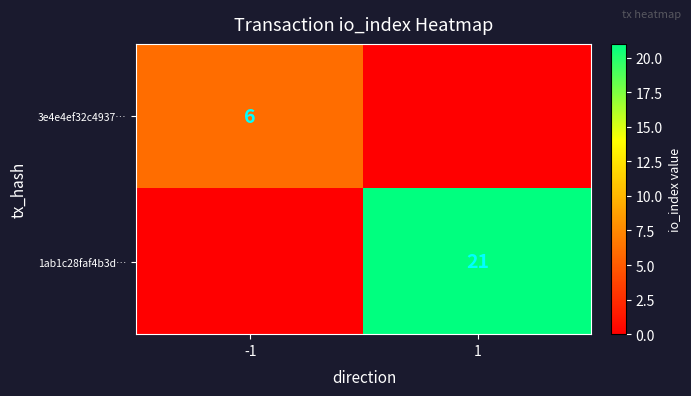

The value of 3e4e4ef32c4937… at -1 is 6. True or false?

True